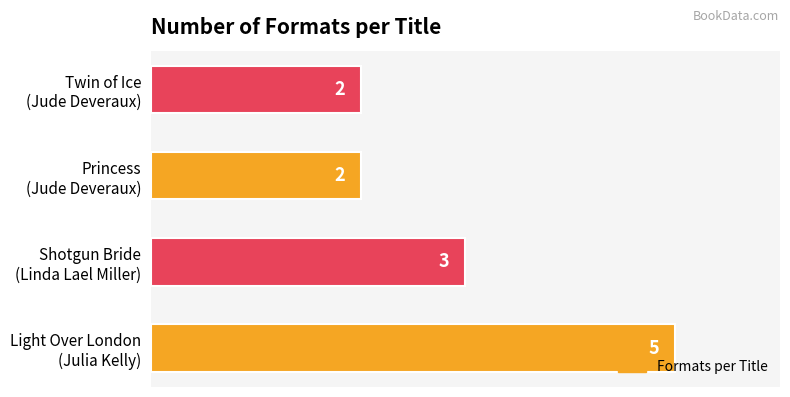

How many bars are there in total?

4